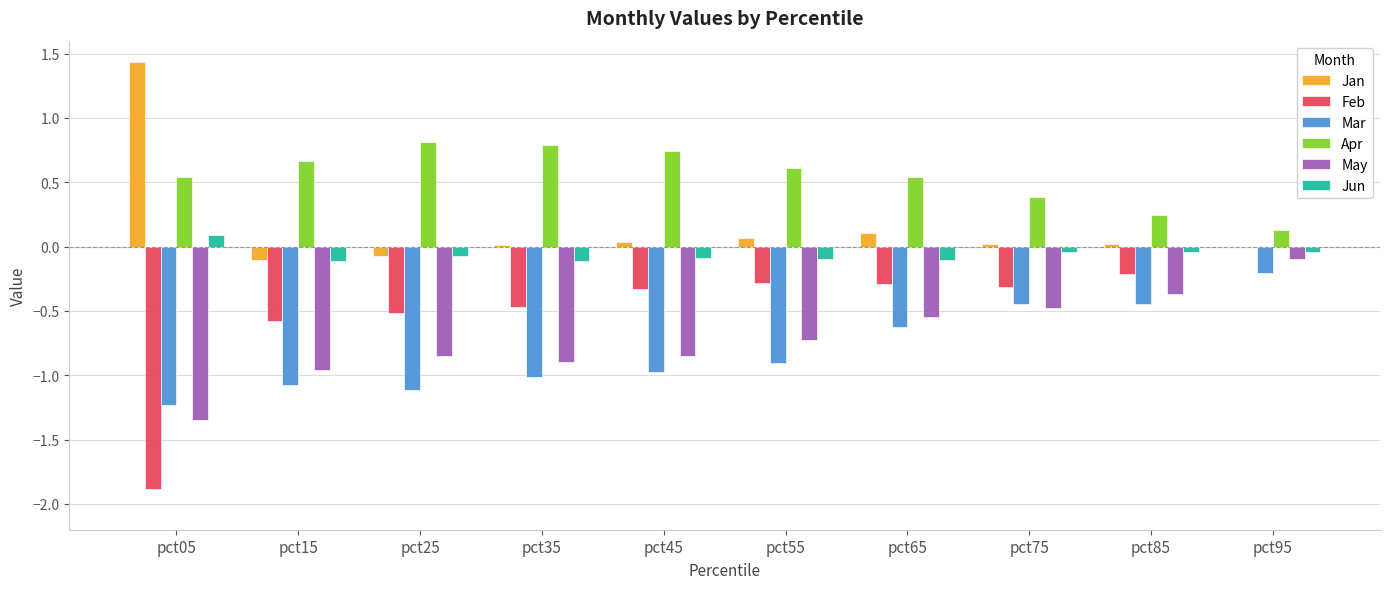

What is the greatest value displayed?

1.4